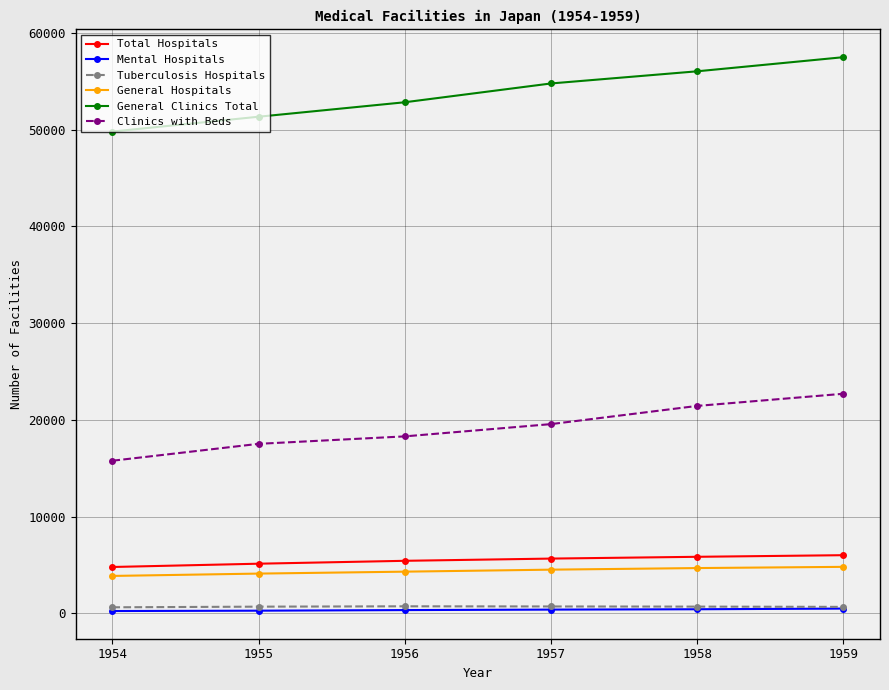

What is the difference between the maximum and minimum values in the Tuberculosis Hospitals series?

103